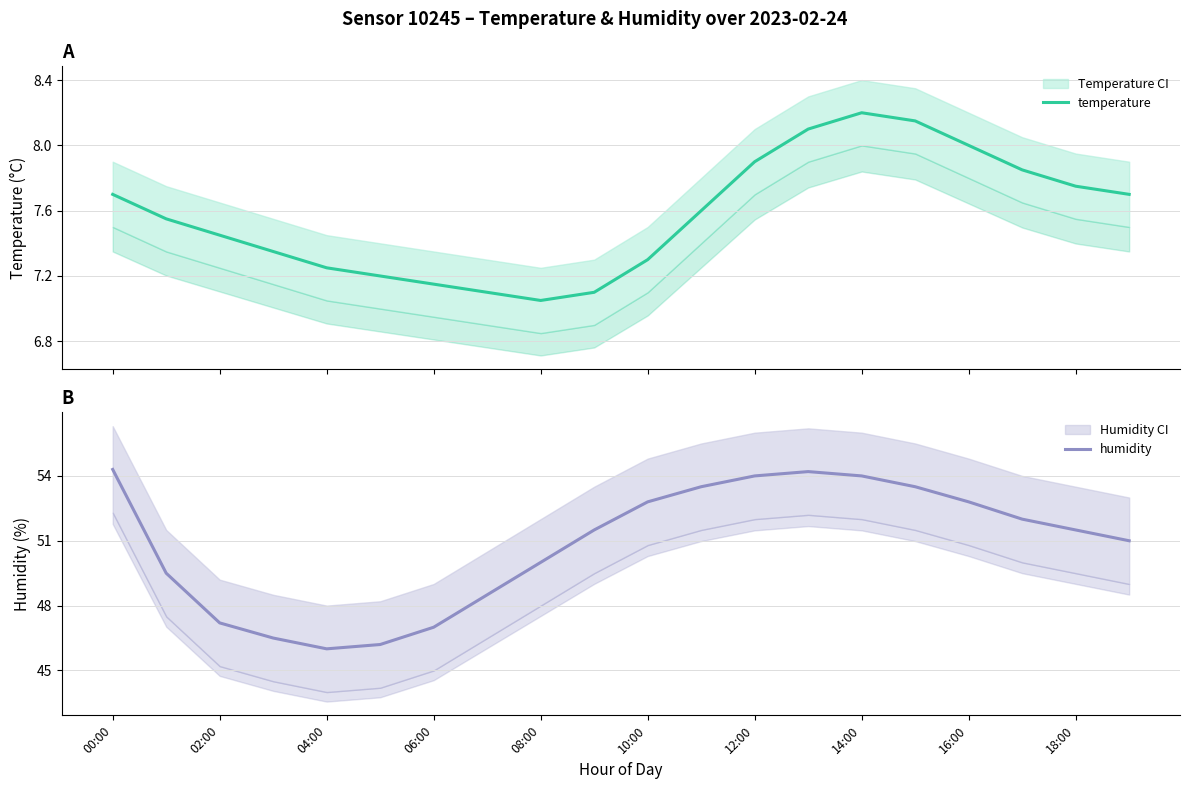

True or false: humidity has more than 2 points higher than both neighbors.

False